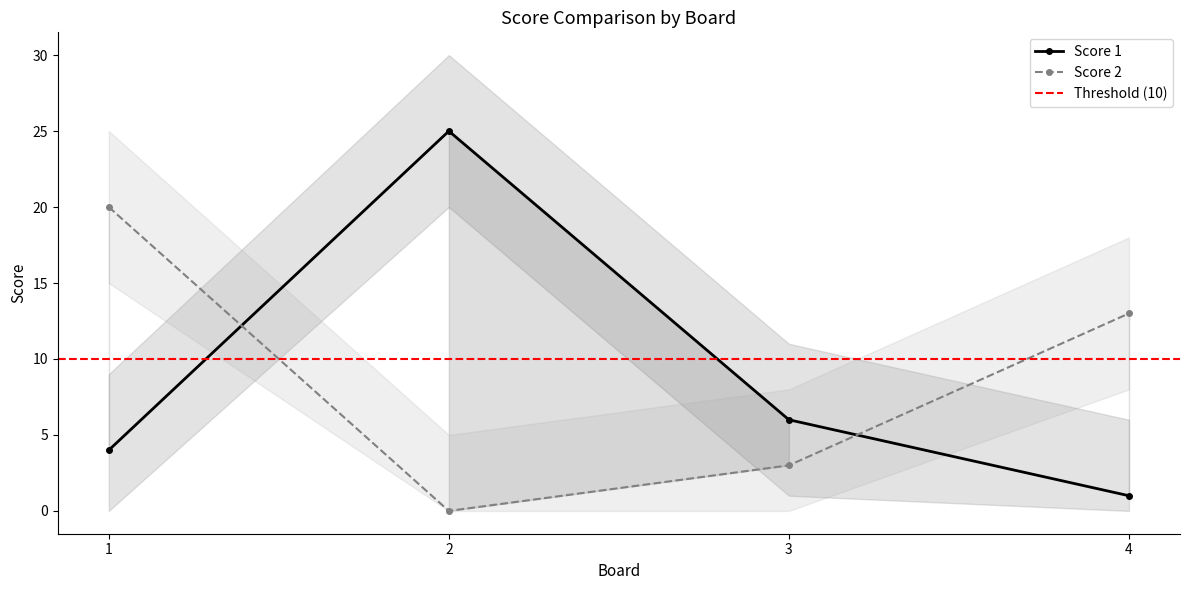

How many values in the Score 2 series are below 13?

2